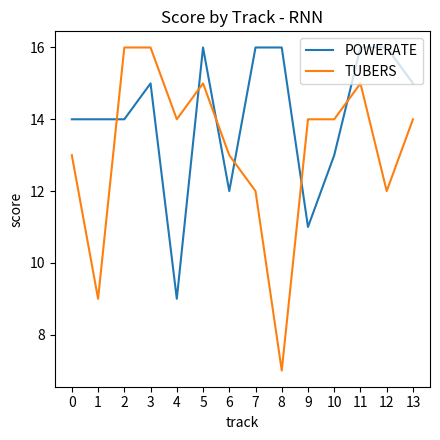

Where does the TUBERS series first go above 14?

2